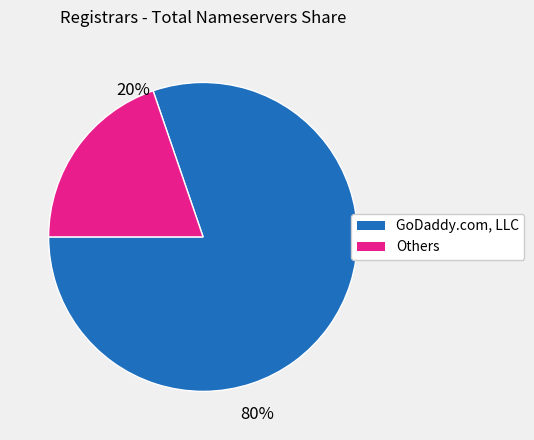

Is there any slice that represents more than half of the pie?

Yes